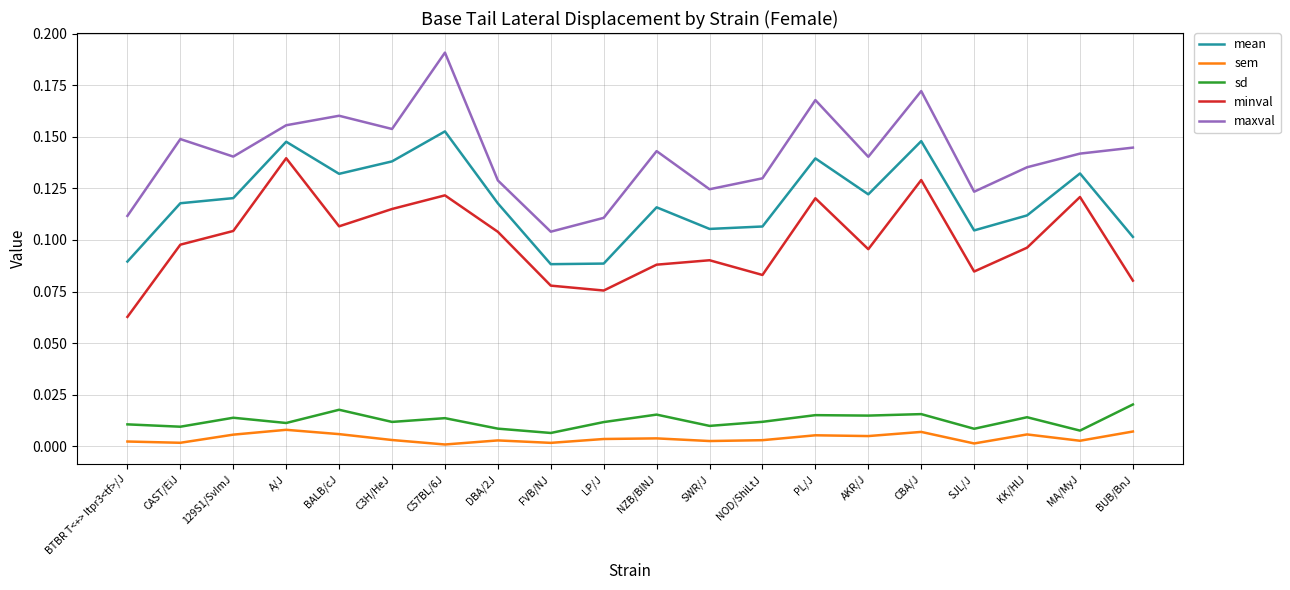

What is the total value across all series at NOD/ShiLtJ?

0.3